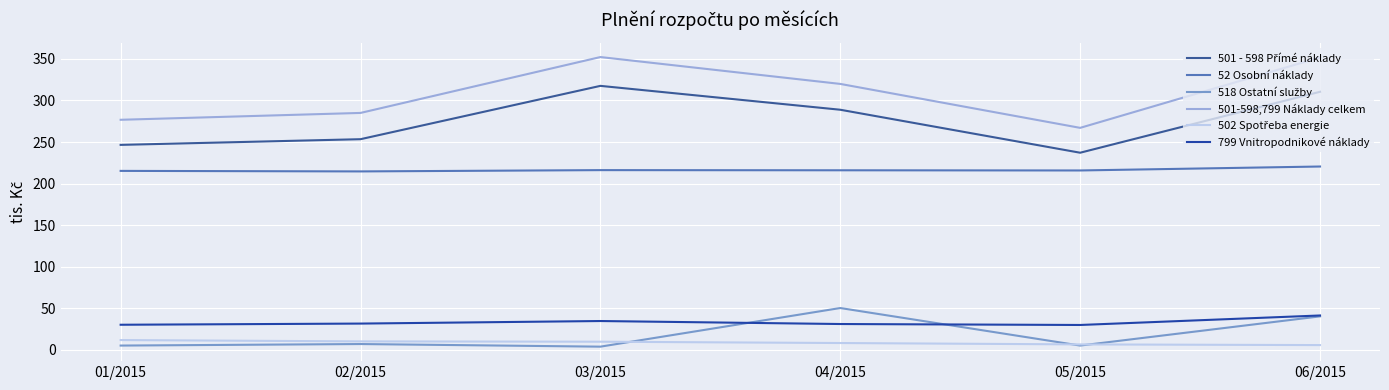

What is the difference between the highest and lowest values at 02/2015?

278.0